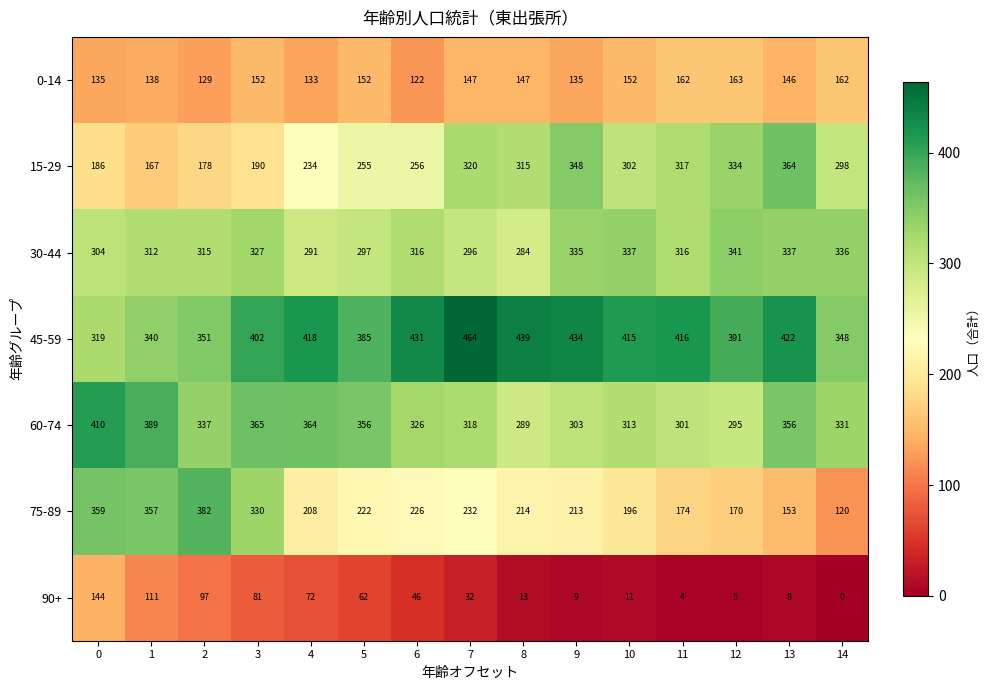

Rank the series at 13 from lowest to highest value.

90+, 0-14, 75-89, 30-44, 60-74, 15-29, 45-59